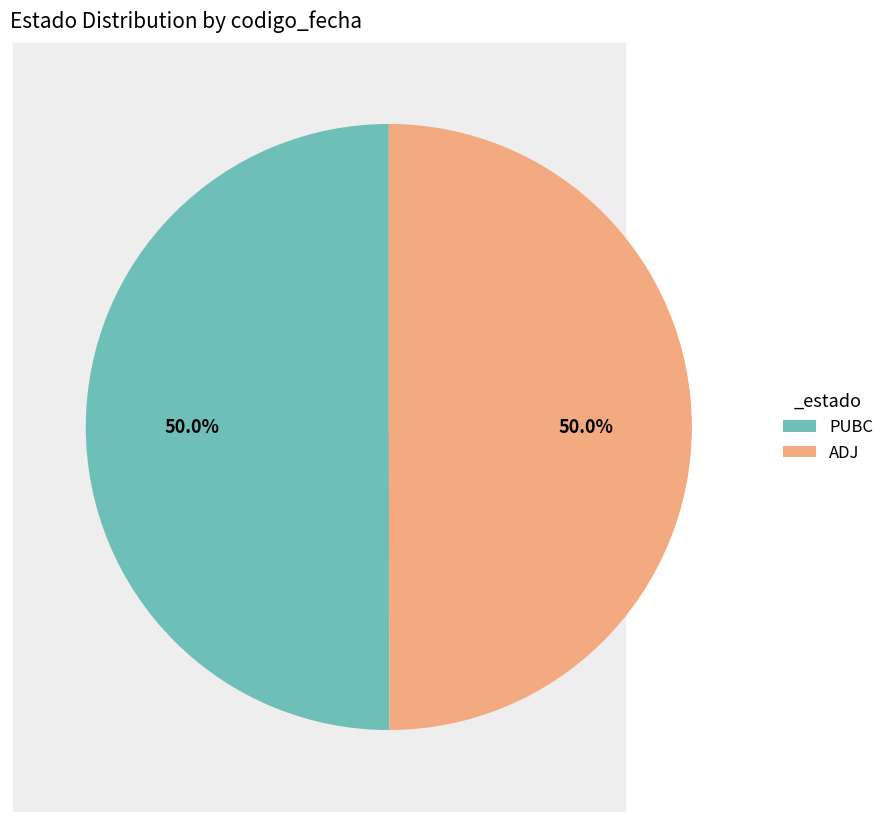

Is it true that ADJ is 50% of the pie?

True